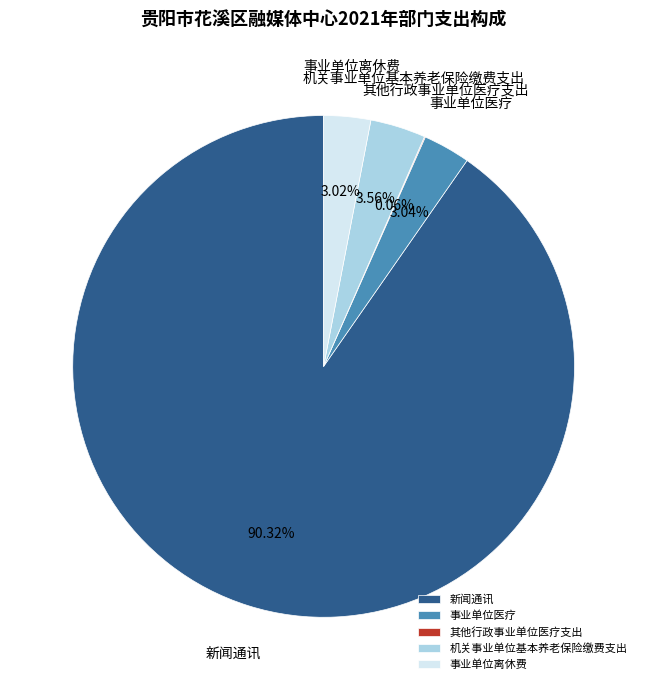

What percentage do 事业单位医疗 and 新闻通讯 together represent?

93.4%